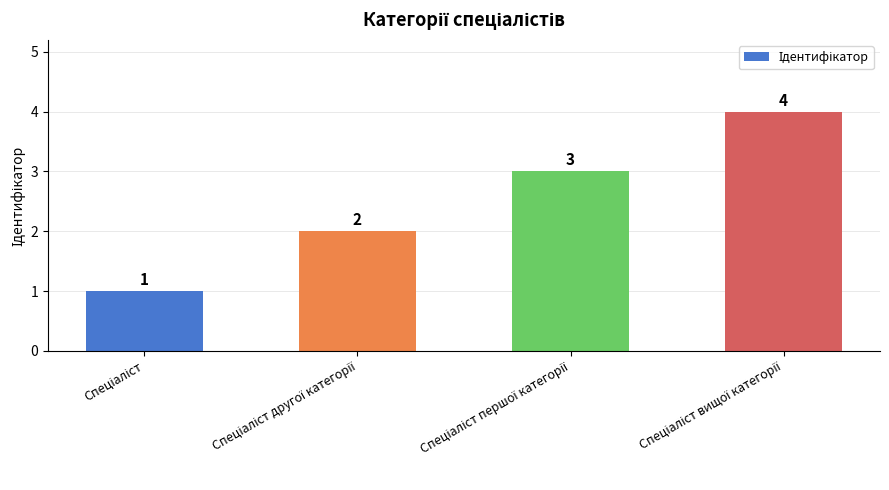

How many values are between 2 and 4?

3